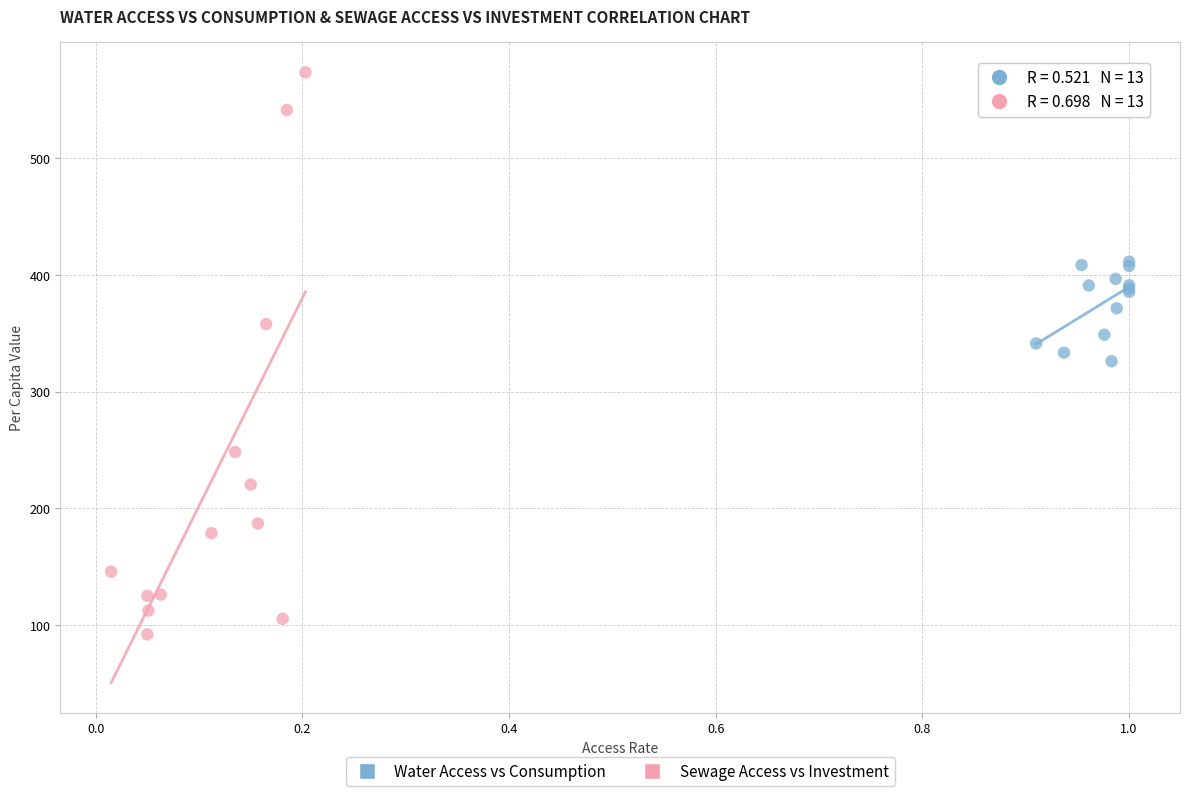

Which series contains the lowest Y value?

Sewage Access vs Investment